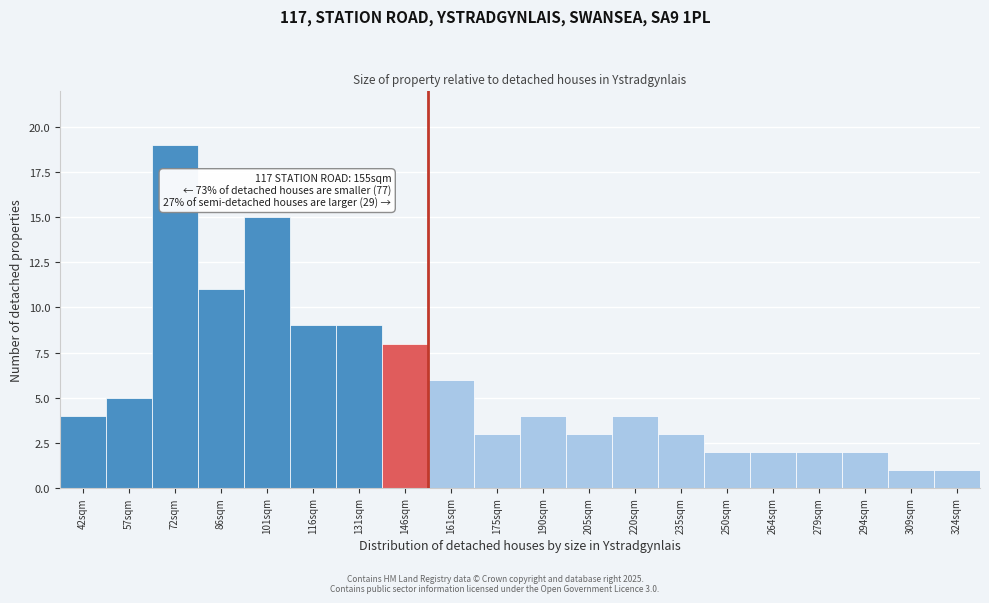

Reading right to left, list all the values displayed in this chart.

324sqm=1	309sqm=1	294sqm=2	279sqm=2	264sqm=2	250sqm=2	235sqm=3	220sqm=4	205sqm=3	190sqm=4	175sqm=3	161sqm=6	146sqm=8	131sqm=9	116sqm=9	101sqm=15	86sqm=11	72sqm=19	57sqm=5	42sqm=4